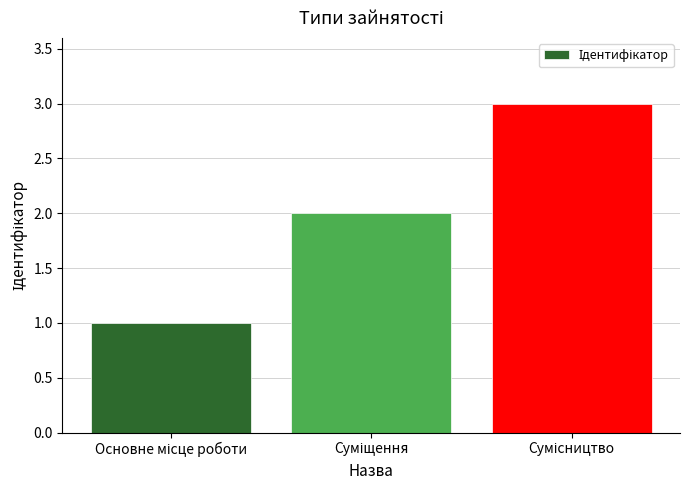

What is the sum of all values?

6